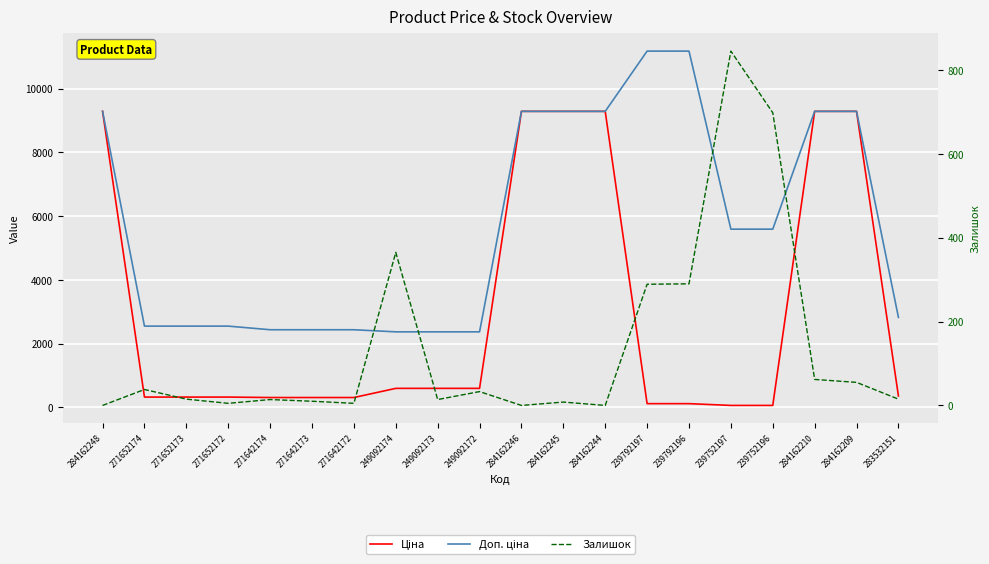

The value of Залишок at 271652173 is 23.4. True or false?

False